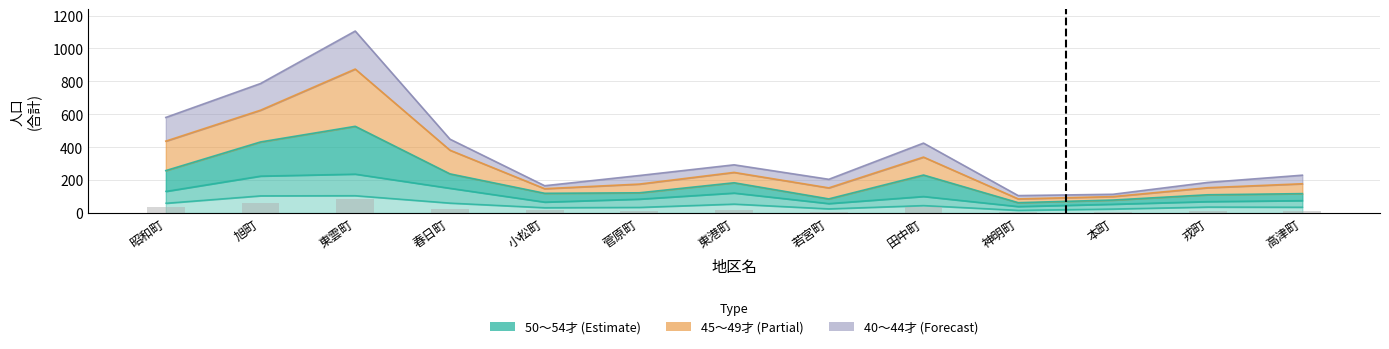

At which label does 50～54才 first exceed 15?

昭和町